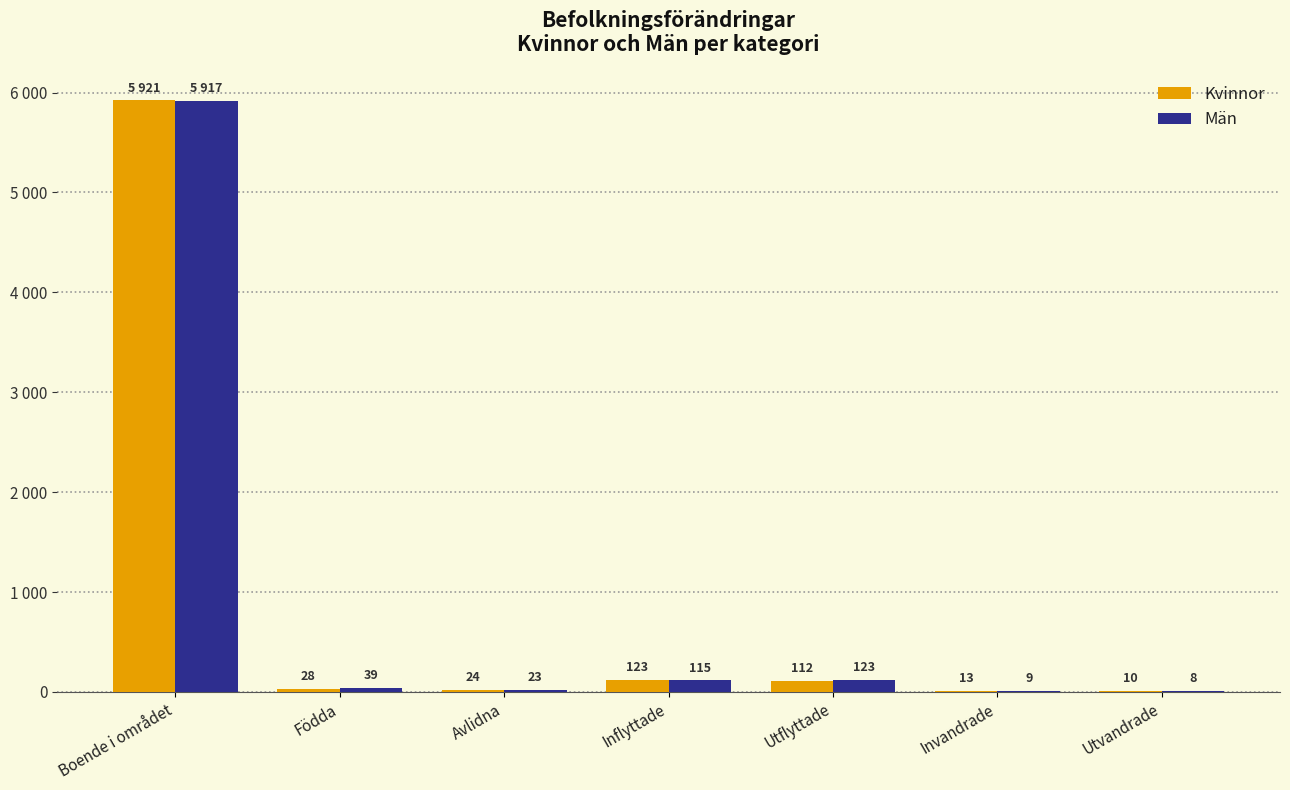

Which series has the widest spread of values?

Kvinnor